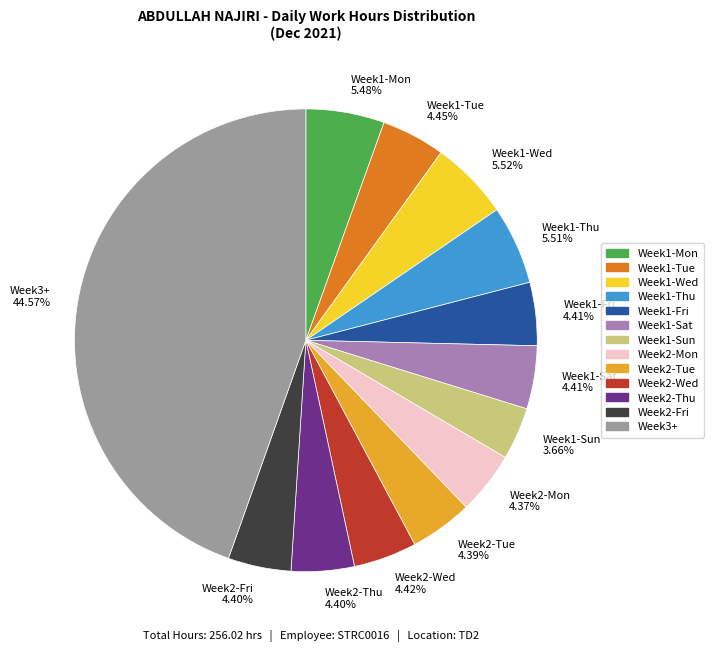

Is there any slice that represents more than half of the pie?

No